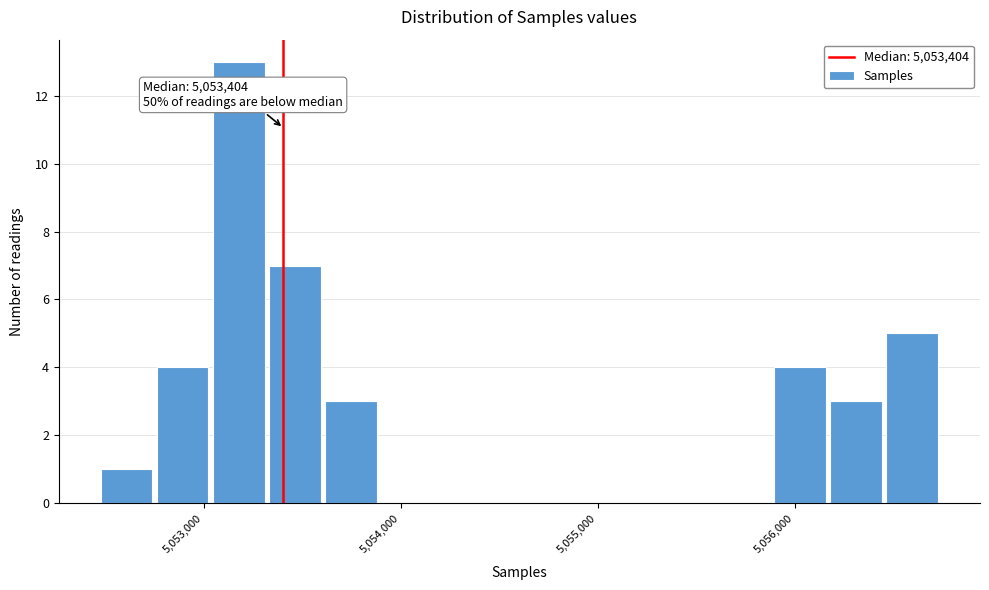

Around what value on the x-axis is the tallest bar? Give the approximate position of its centre, as read against the axis.

5053200